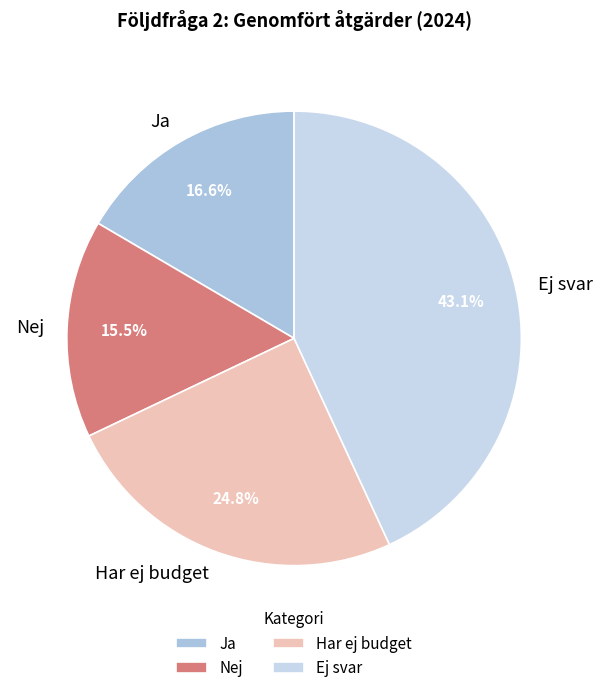

What portion of the pie excludes Ej svar?

56.9%